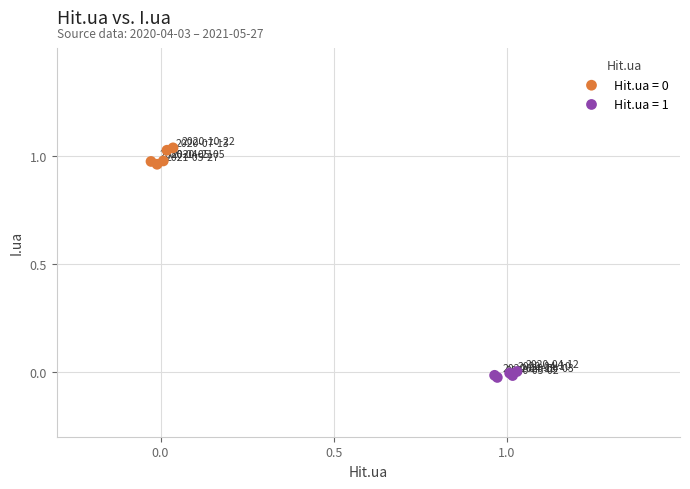

Which series contains the lowest Y value?

Hit.ua = 1